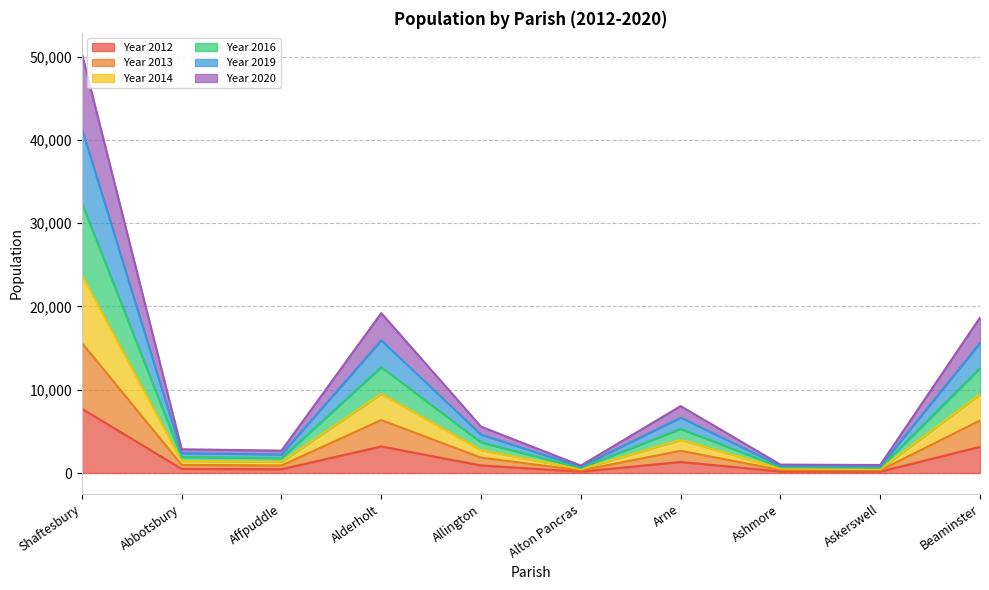

At which label does Year 2012 reach its peak?

Shaftesbury